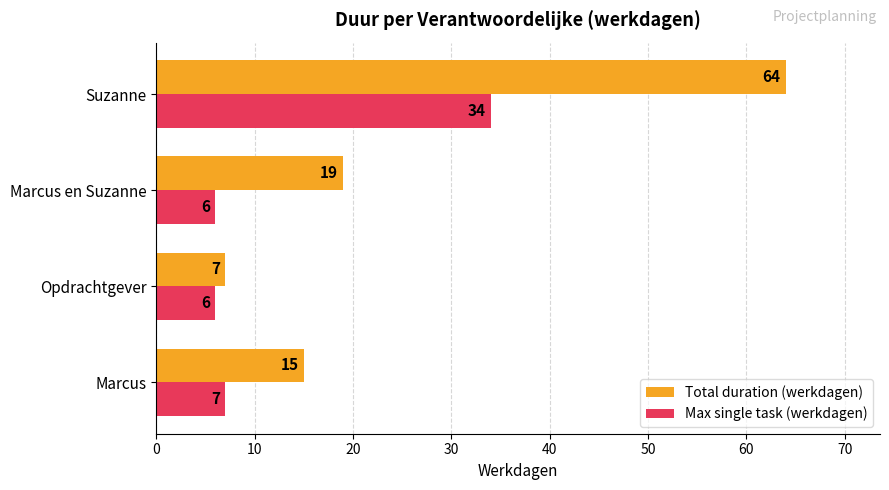

Where is Total duration (werkdagen) nearest to the value 35?

Marcus en Suzanne